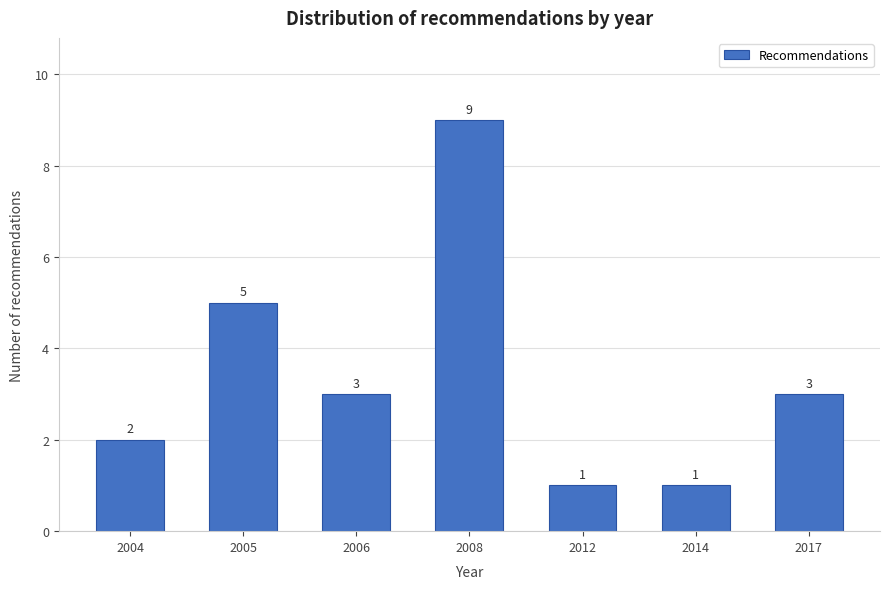

Reading left to right, extract all data points from this chart.

2	5	3	9	1	1	3